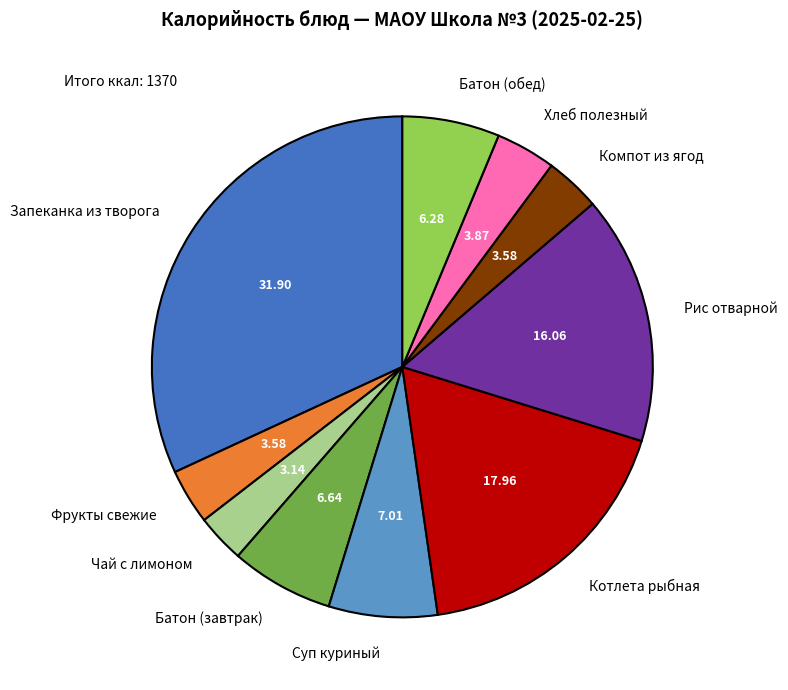

Do Рис отварной and Чай с лимоном together represent more than half of the pie?

No